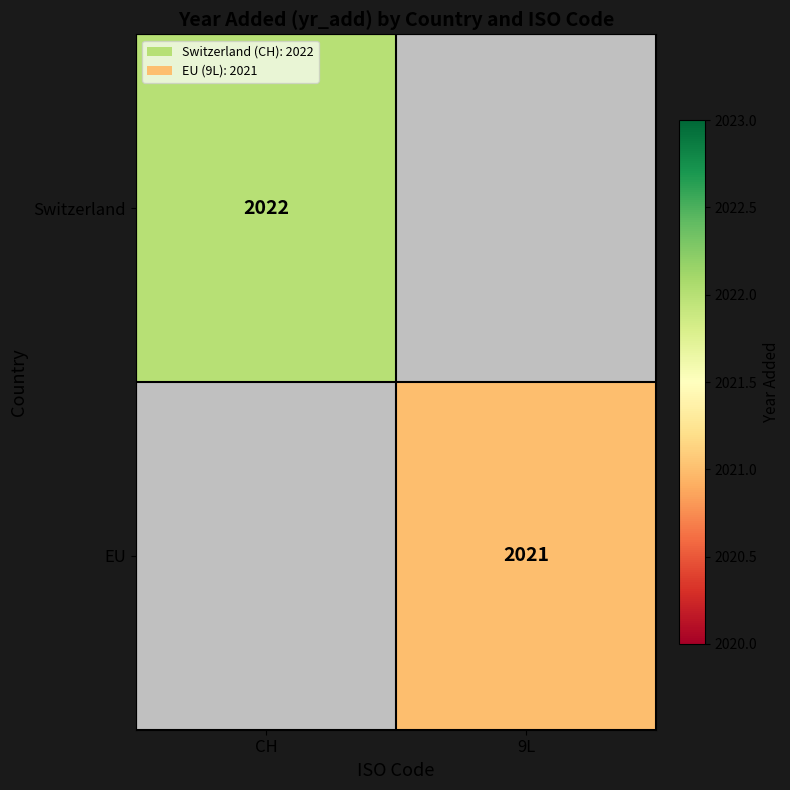

The Switzerland series shows 663 at CH. True or false?

False